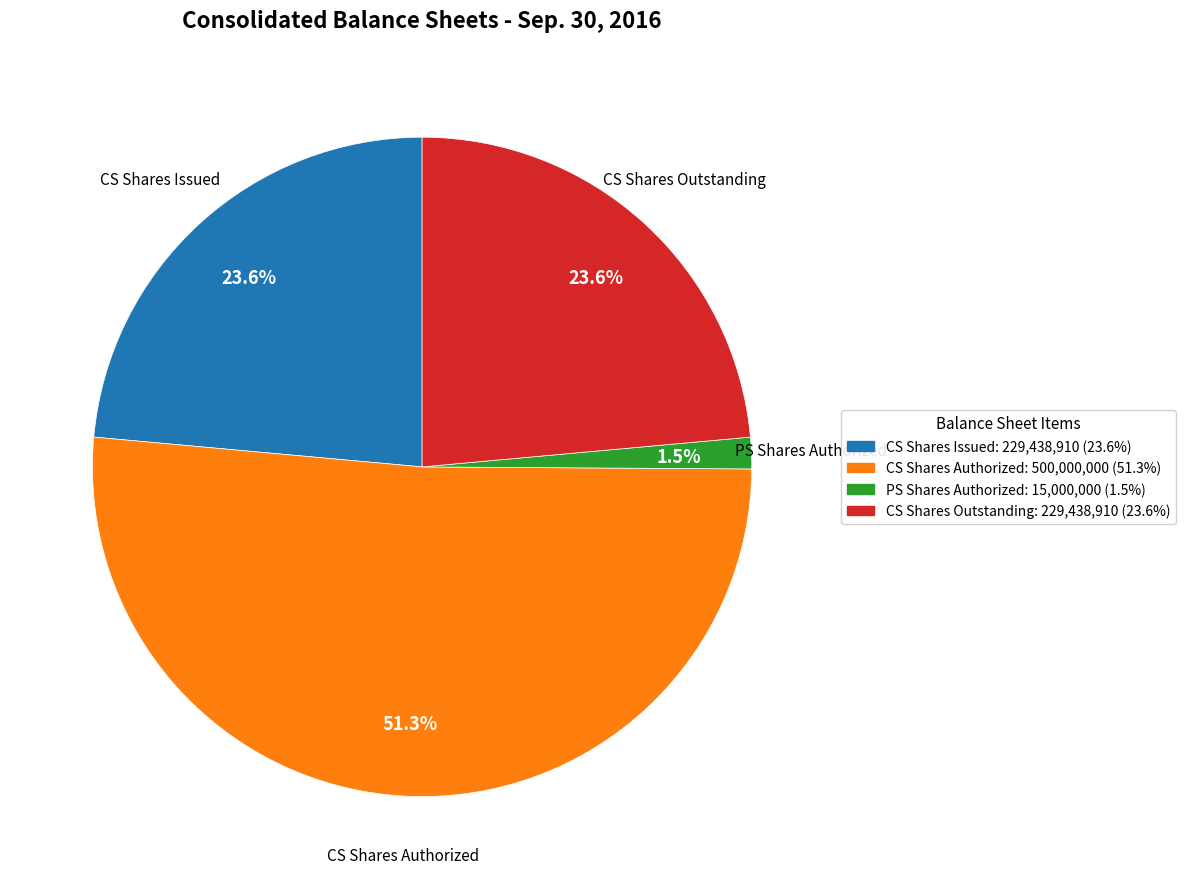

How many segments does this pie chart have?

4